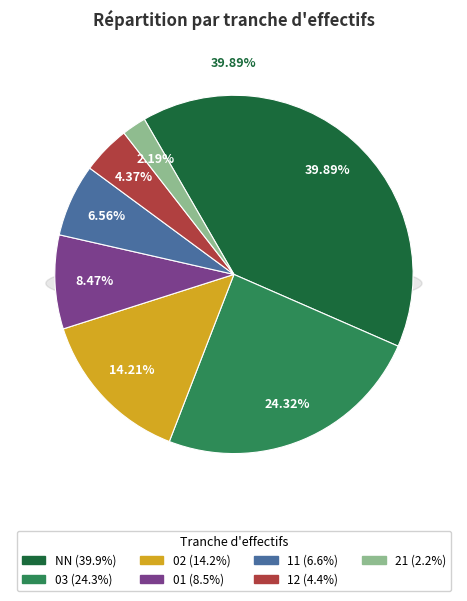

Which category has the smallest portion of the pie?

21